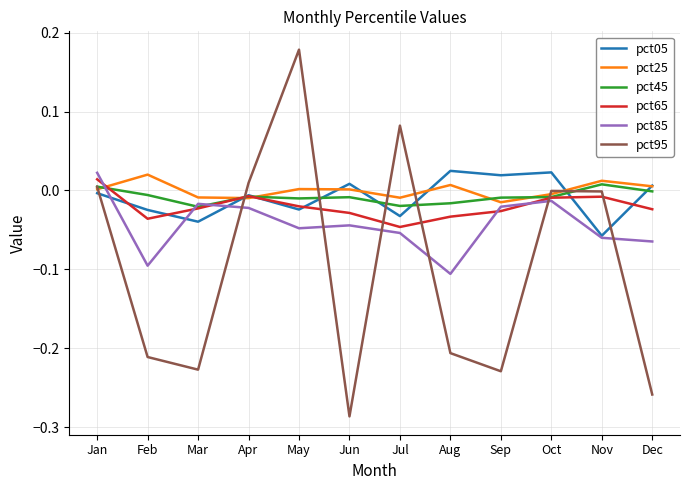

True or false: pct25 has more than 0 interior local peaks.

True